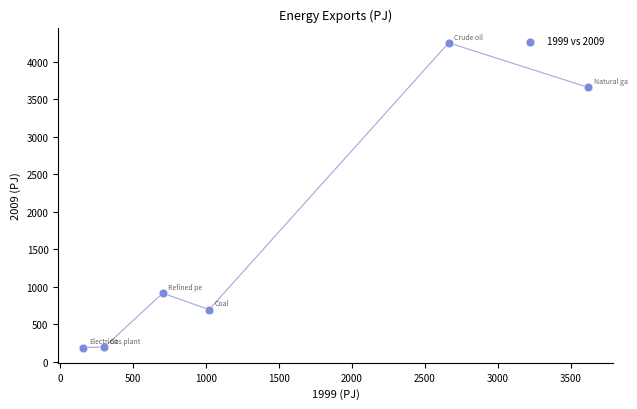

What is the range of X values (max minus min)?

3458.7